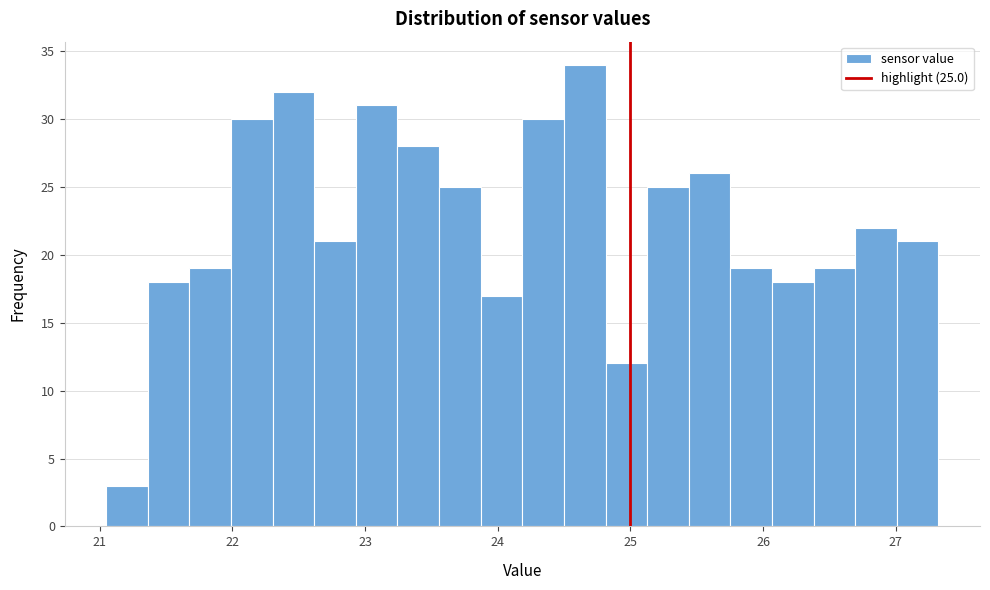

Around what value on the x-axis is the tallest bar? Give the approximate position of its centre, as read against the axis.

24.7